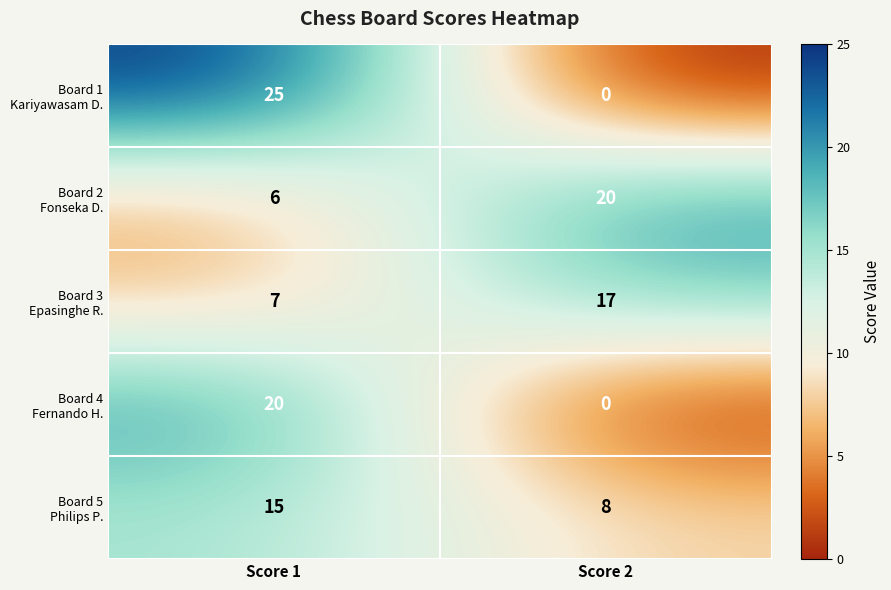

What is the total value across all series at Score 2?

45